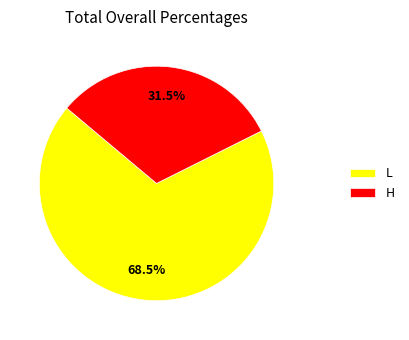

To the nearest percent, what is the difference between the largest and smallest slice percentages?

37%